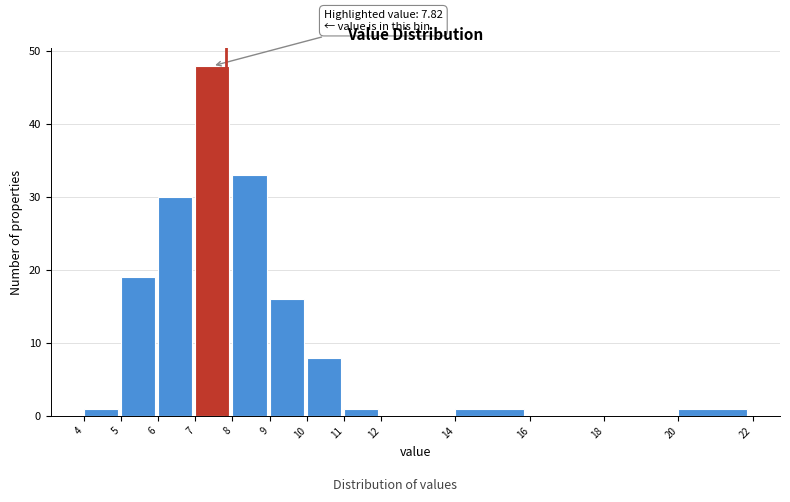

Over which range of the x-axis is the bar tallest?

7 to 8